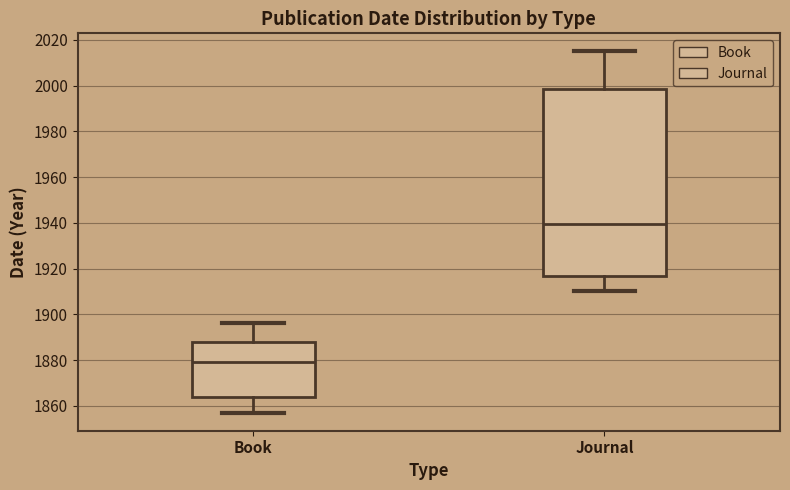

Which box is the tallest, from its lower edge to its upper edge?

Journal